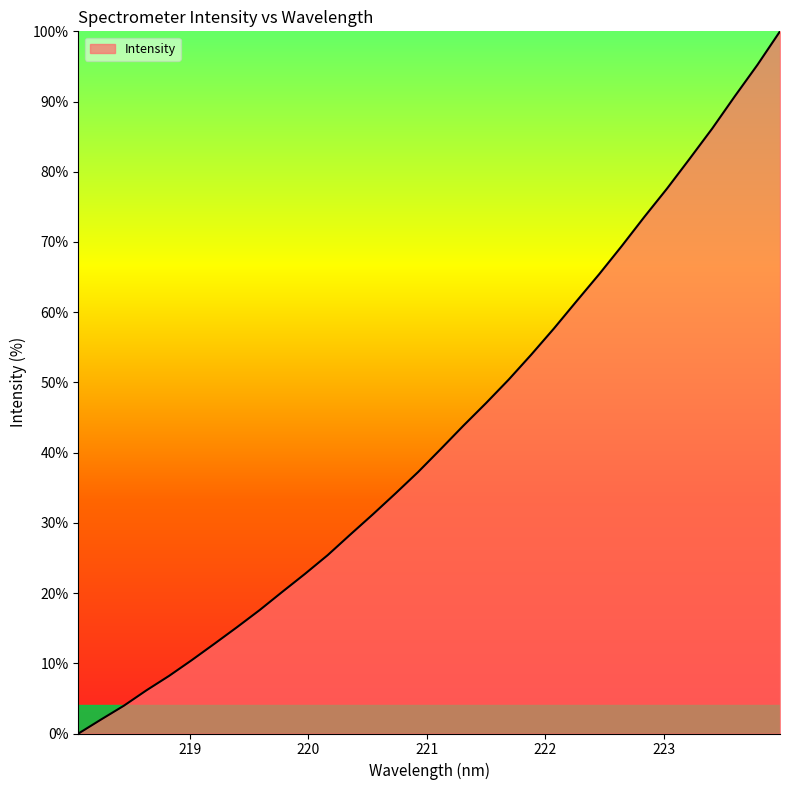

Reading left to right, extract all data points from this chart.

0.0	2.0	4.0	6.2	8.2	10.4	12.8	15.1	17.6	20.2	22.7	25.4	28.3	31.2	34.2	37.2	40.5	43.8	47.1	50.4	54.0	57.7	61.6	65.4	69.4	73.6	77.6	81.8	86.2	90.8	95.2	100.0